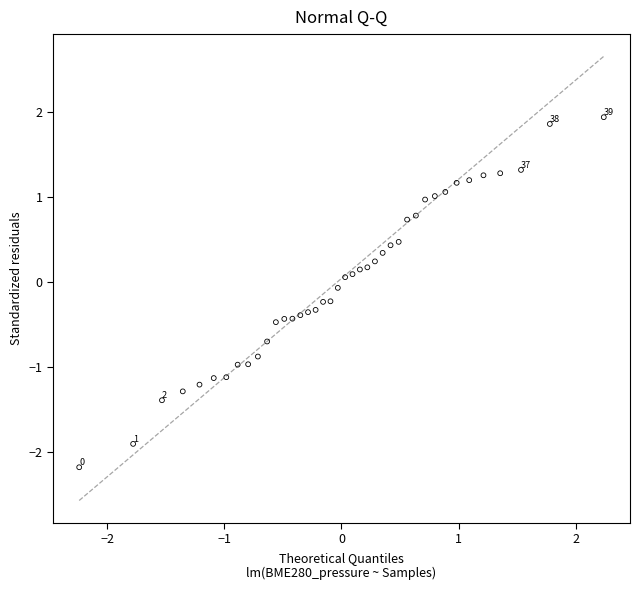

What is the range of X values (max minus min)?

4.5